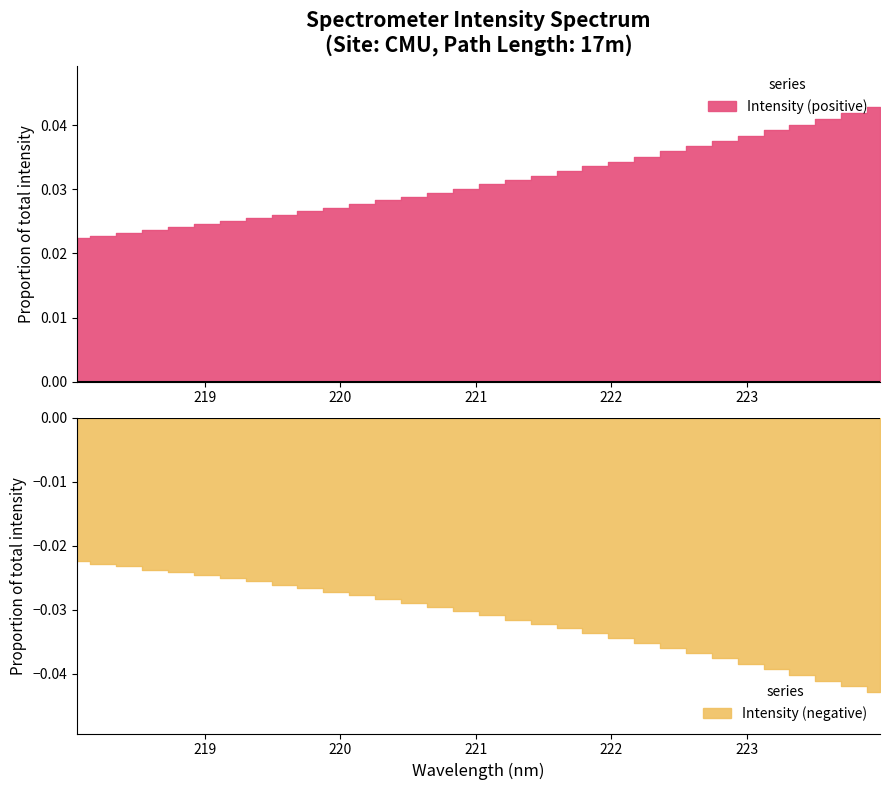

How many values are between 0 and 1?

32